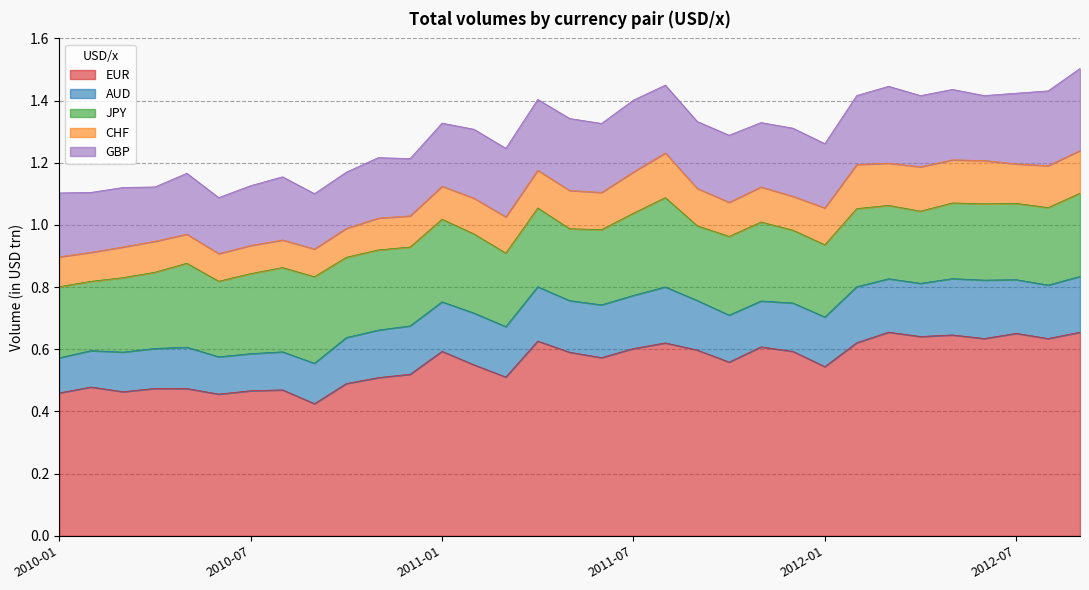

Count the number of data series in this chart.

5